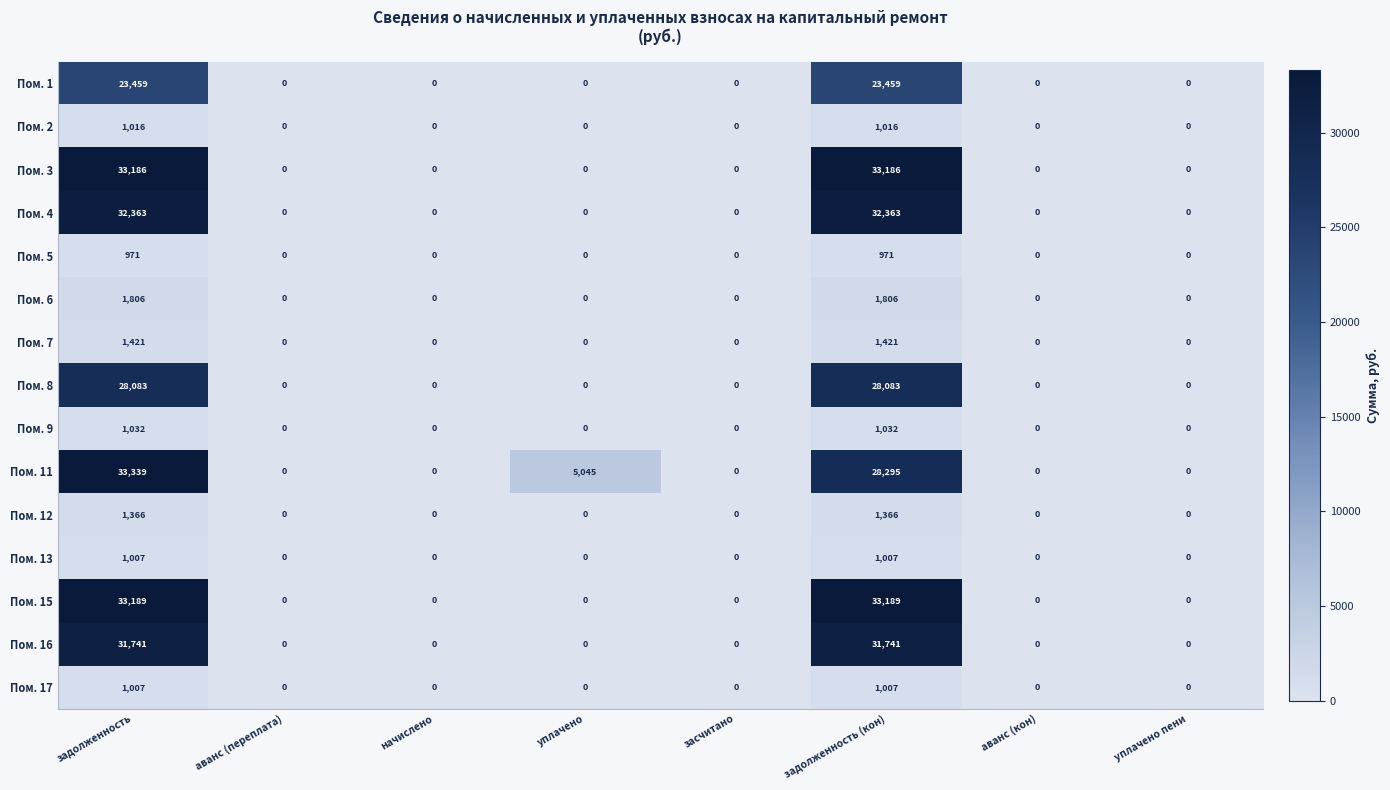

What is the maximum value for Пом. 17?

1007